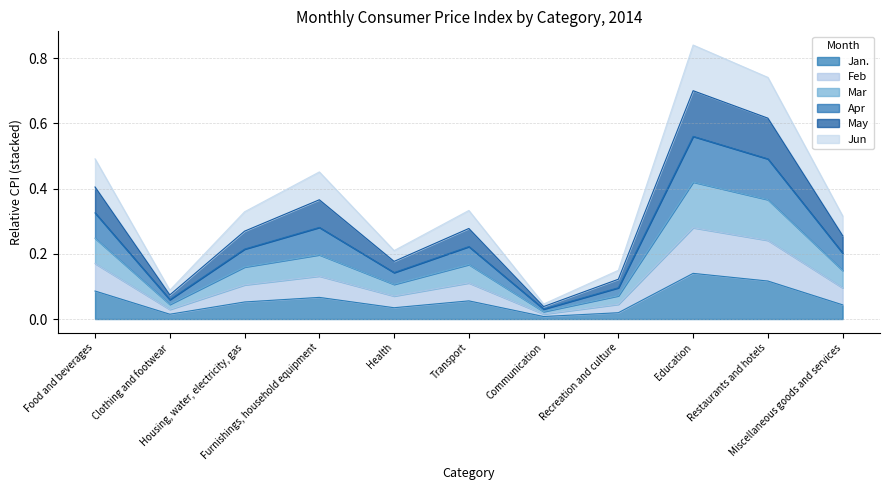

True or false: Mar and Apr cross at least once.

False